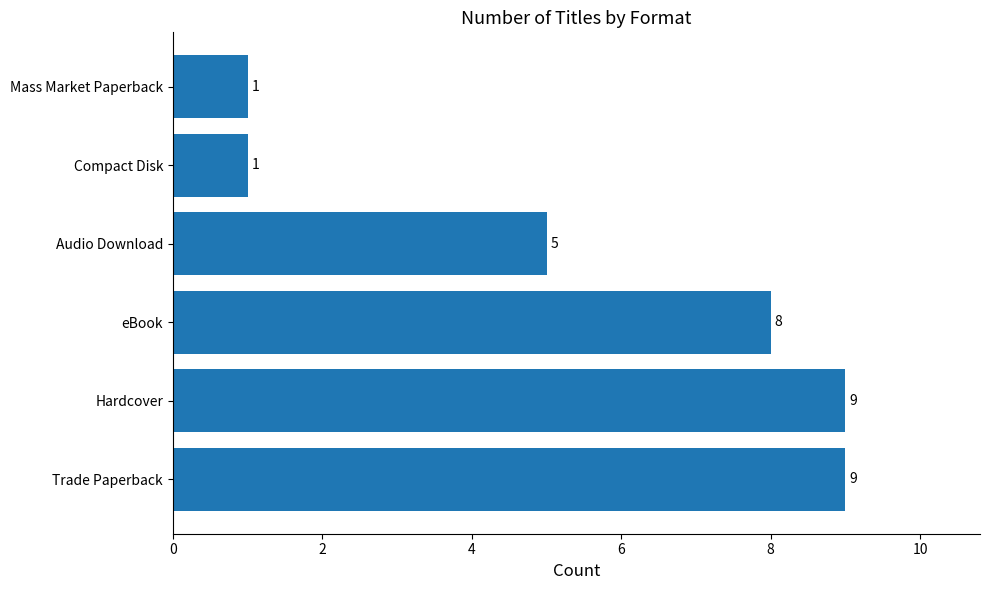

What is the minimum value shown in the chart?

1